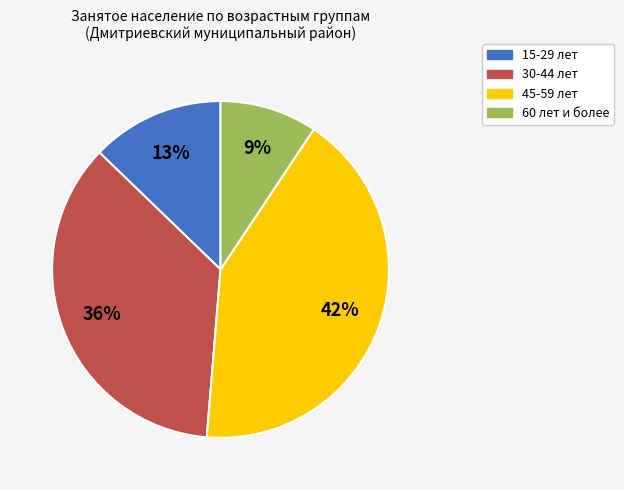

To the nearest percent, what is the difference between the largest and smallest slice percentages?

33%